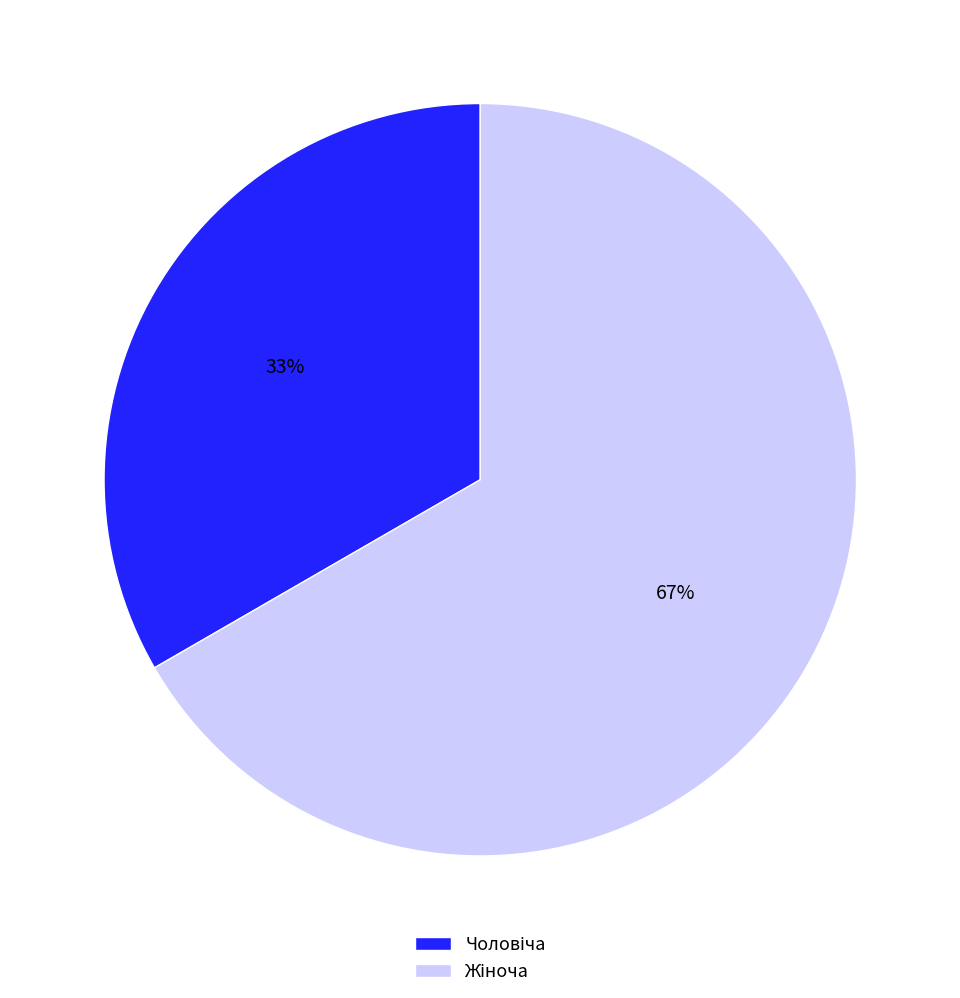

Count the number of slices in the pie.

2